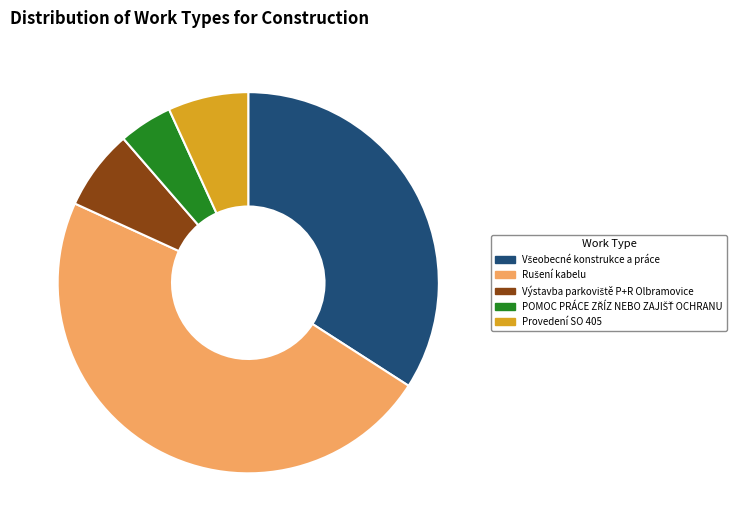

Does Provedení SO 405 represent more than half of the total?

No